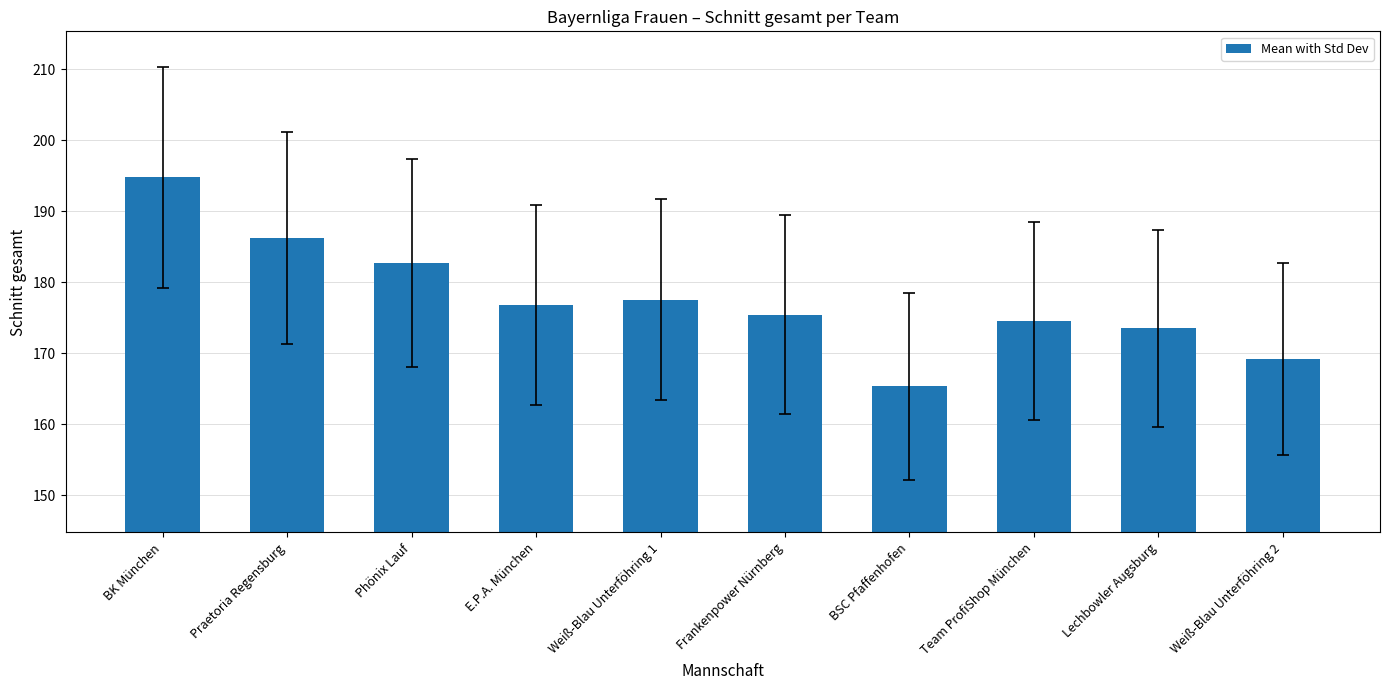

What is the sum of all values?

1776.1